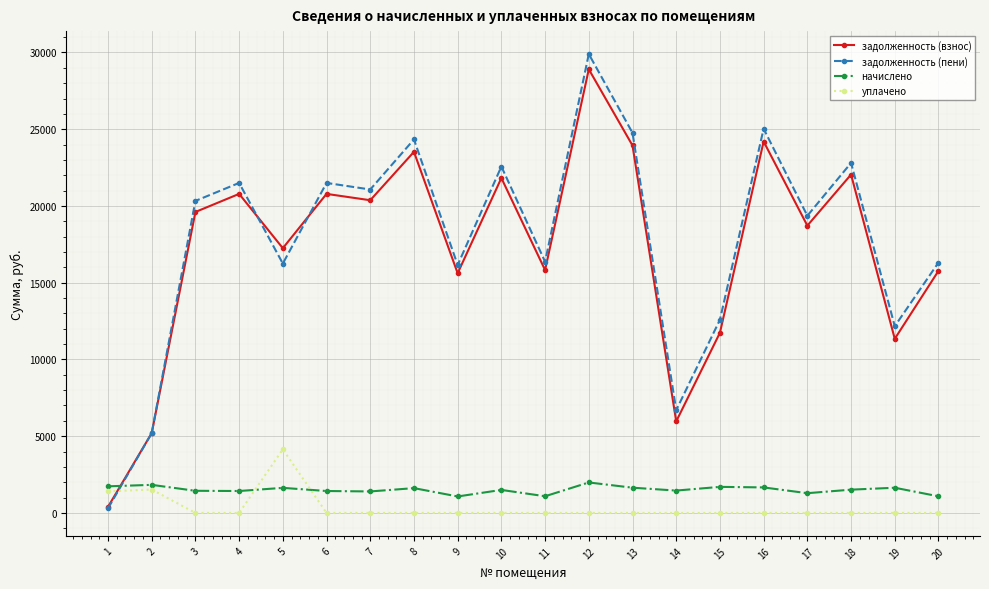

True or false: задолженность (пени) and начислено cross at least once.

True